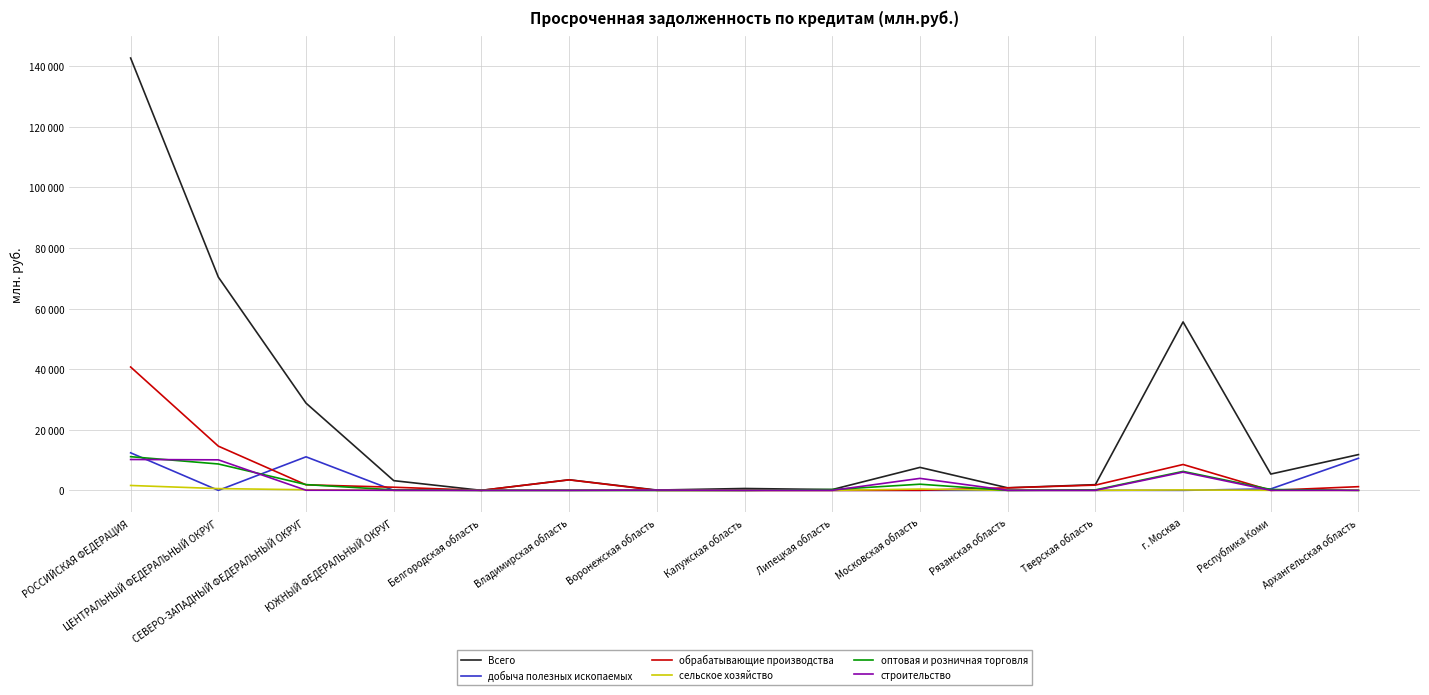

Rank the series at Республика Коми from lowest to highest value.

обрабатывающие производства, сельское хозяйство, строительство, оптовая и розничная торговля, добыча полезных ископаемых, Всего